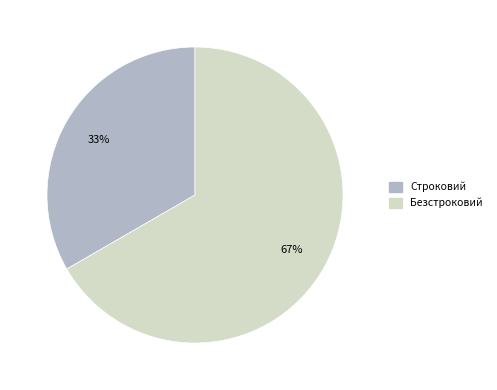

How many segments does this pie chart have?

2